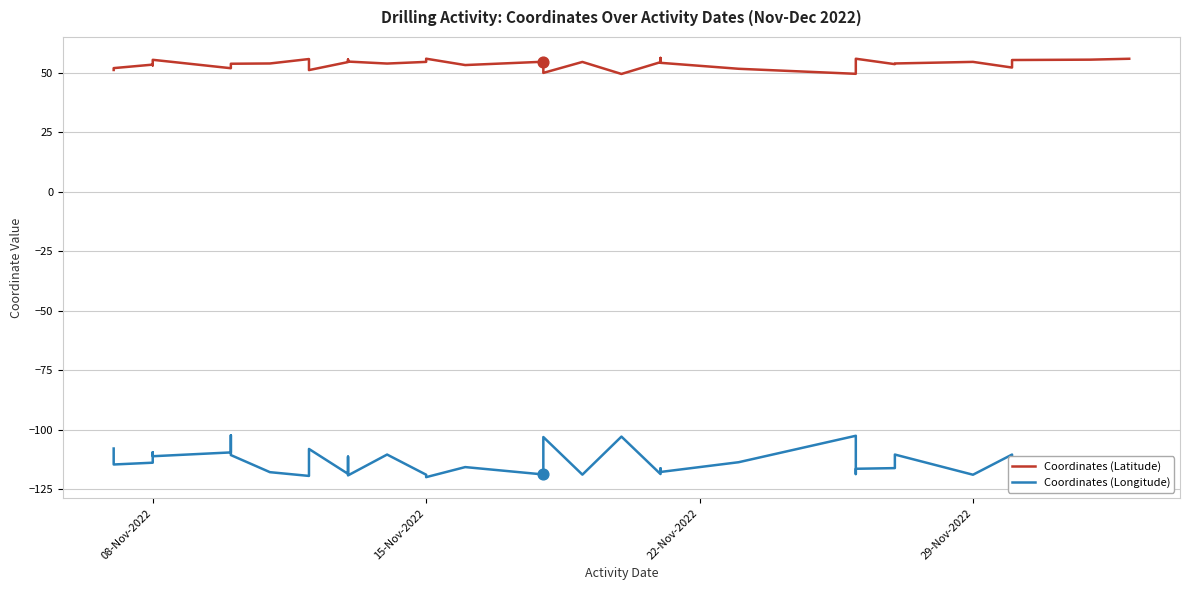

Which series reaches the minimum Y coordinate?

Coordinates (Longitude)